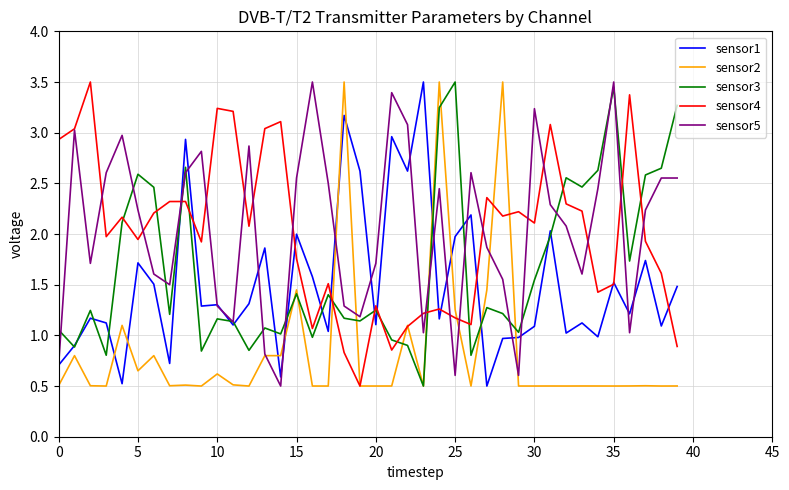

What is the minimum value shown in the chart?

0.5